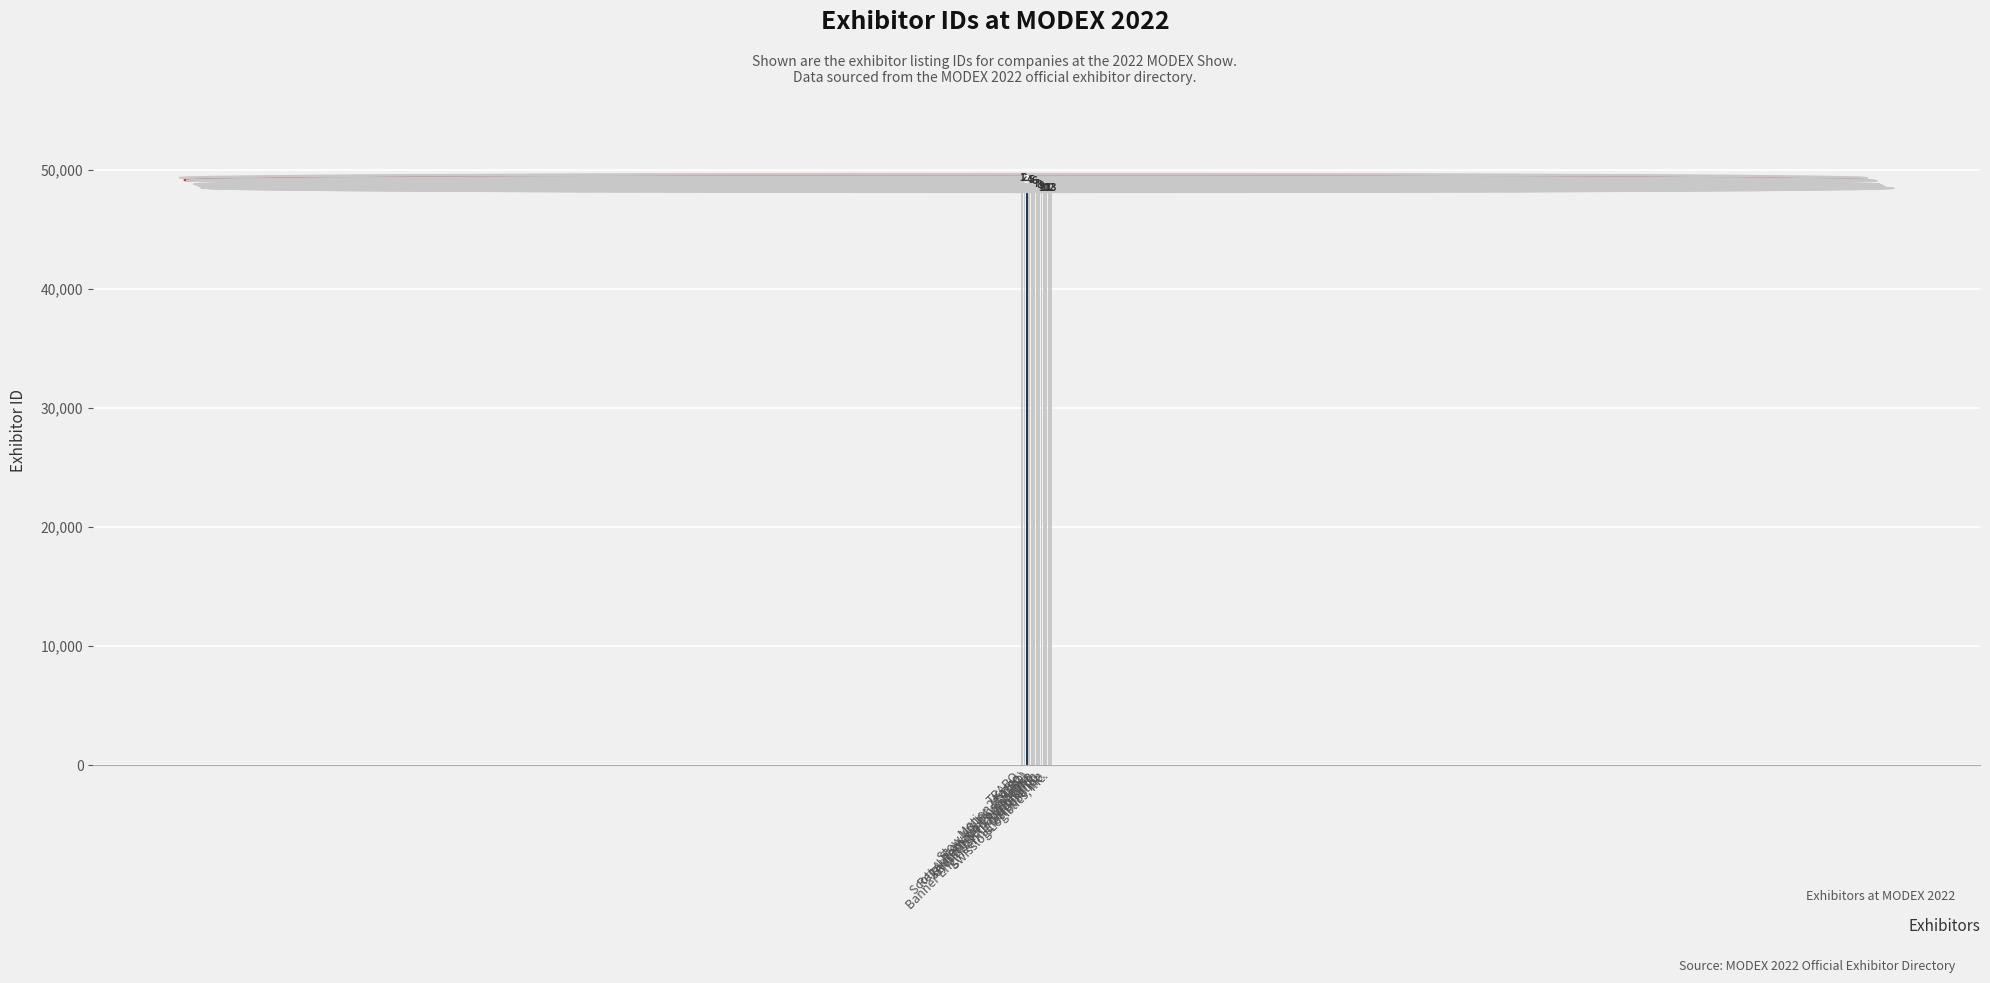

Where is the data nearest to the value 48522?

Regal Rexnord Corporation